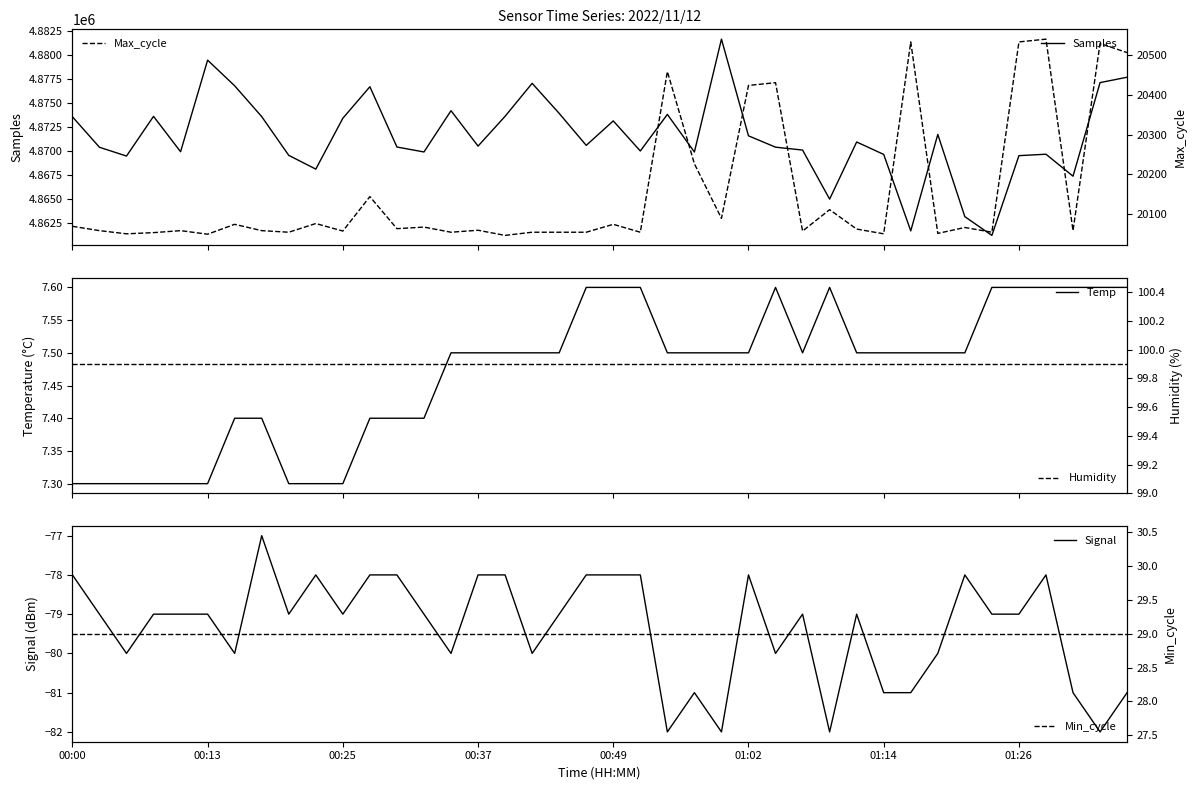

Is the value of Max_cycle at 00:37 greater than the value of Temp at 01:26?

Yes